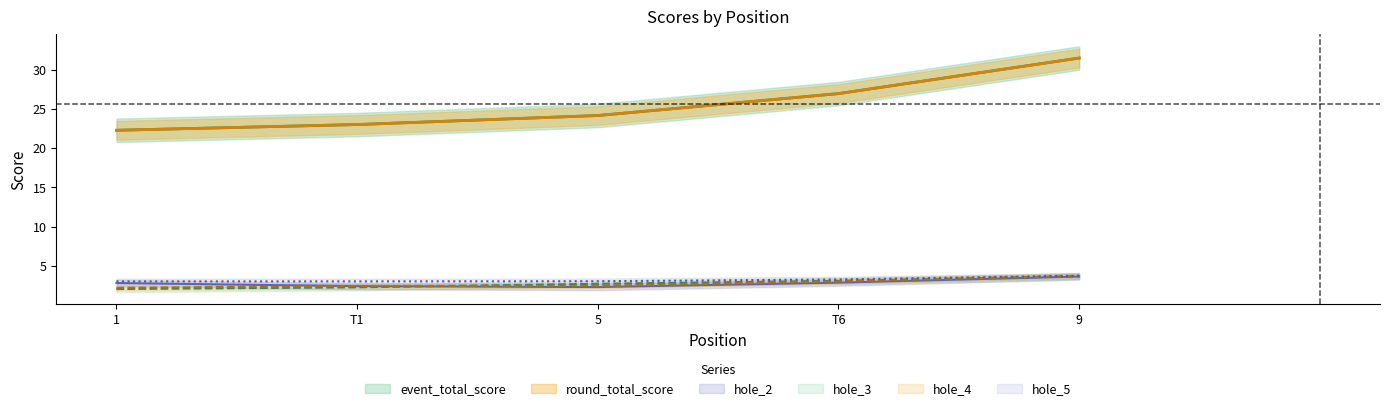

True or false: hole_5 and hole_2 intersect in this chart.

True